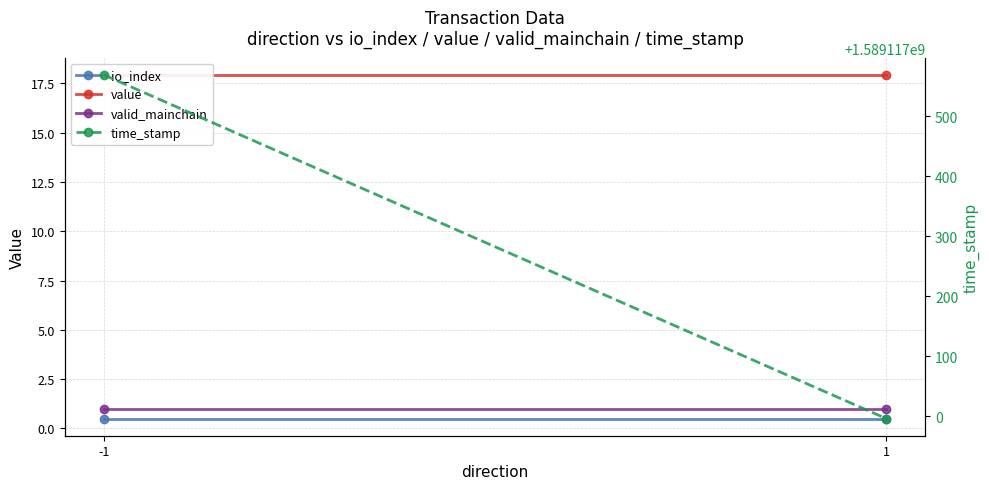

The value of io_index at 1 is 0.5. True or false?

True